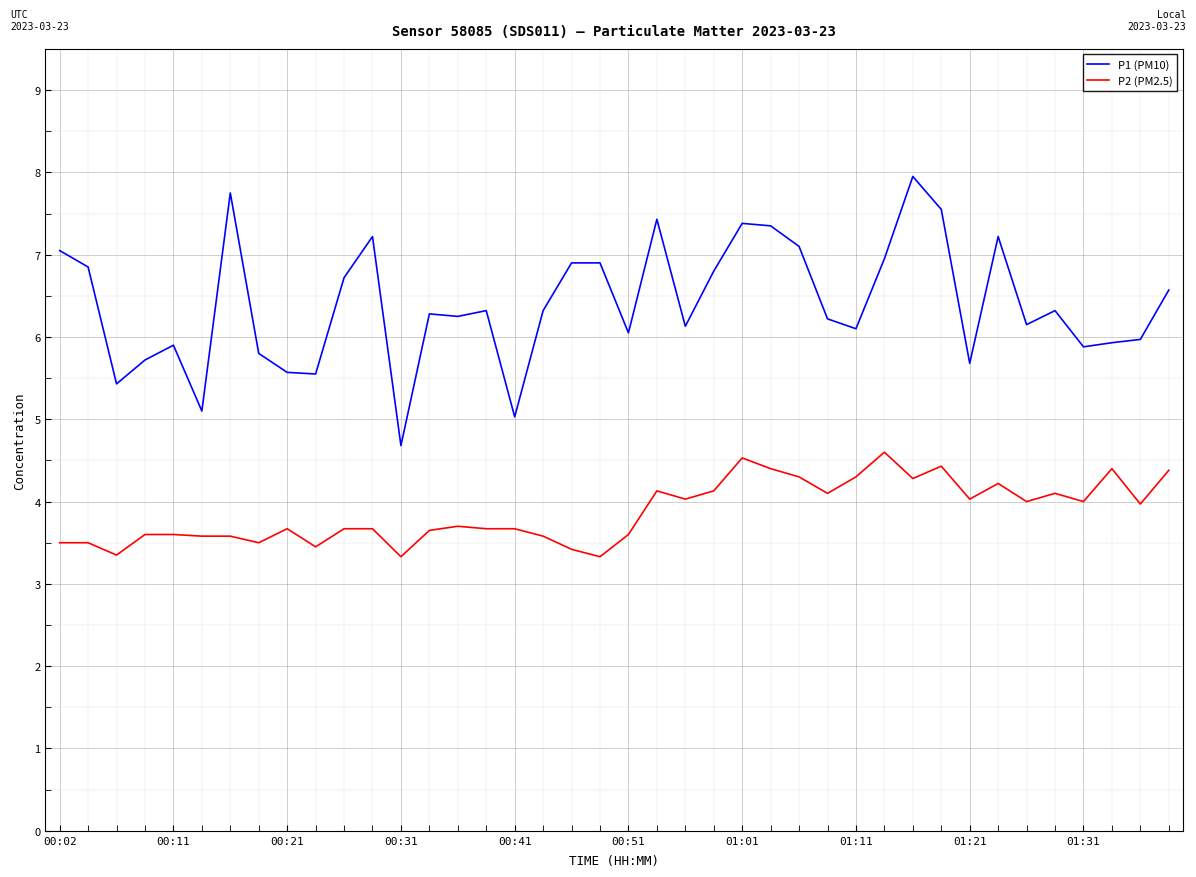

Which series has the largest total across all categories?

P1 (PM10)